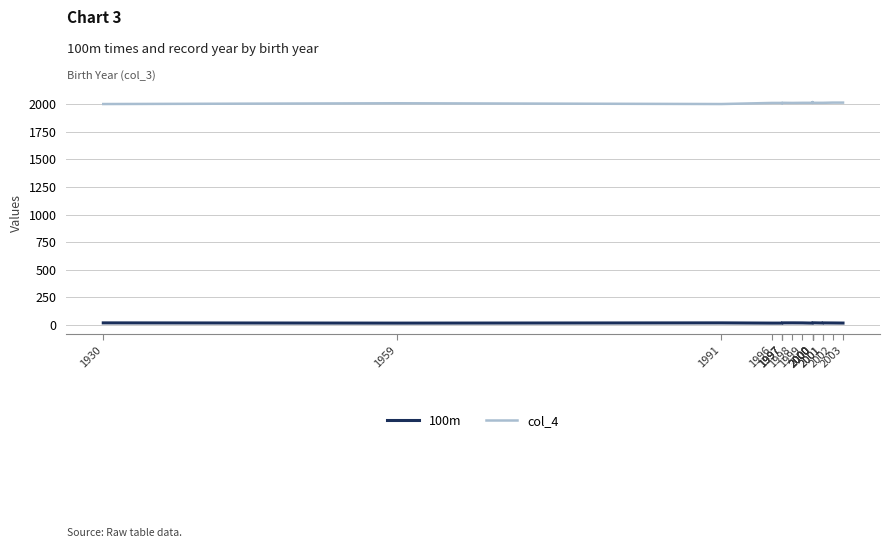

What is the value of the 100m point at the 1st from the left?

15.1